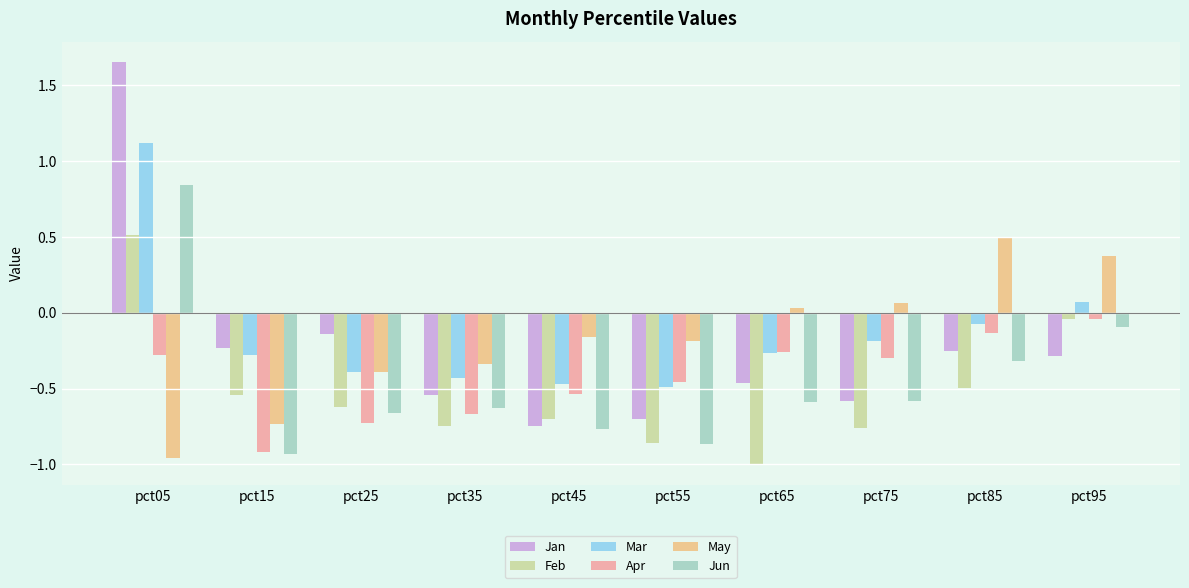

How many groups of bars are there?

10